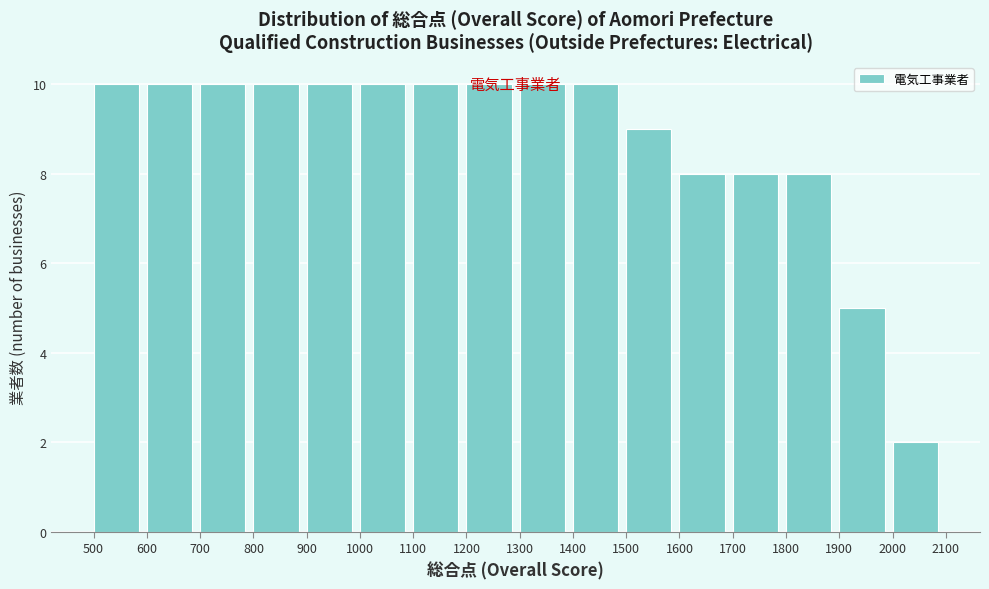

Reading left to right, transcribe this chart: for each bar, give the range it covers on the x-axis and its height. The values are not printed on the chart, so give them approximately, as read against the axis.

500 to 600: 10
600 to 700: 10
700 to 800: 10
800 to 900: 10
900 to 1000: 10
1000 to 1100: 10
1100 to 1200: 10
1200 to 1300: 10
1300 to 1400: 10
1400 to 1500: 10
1500 to 1600: 9
1600 to 1700: 8
1700 to 1800: 8
1800 to 1900: 8
1900 to 2000: 5
2000 to 2100: 2